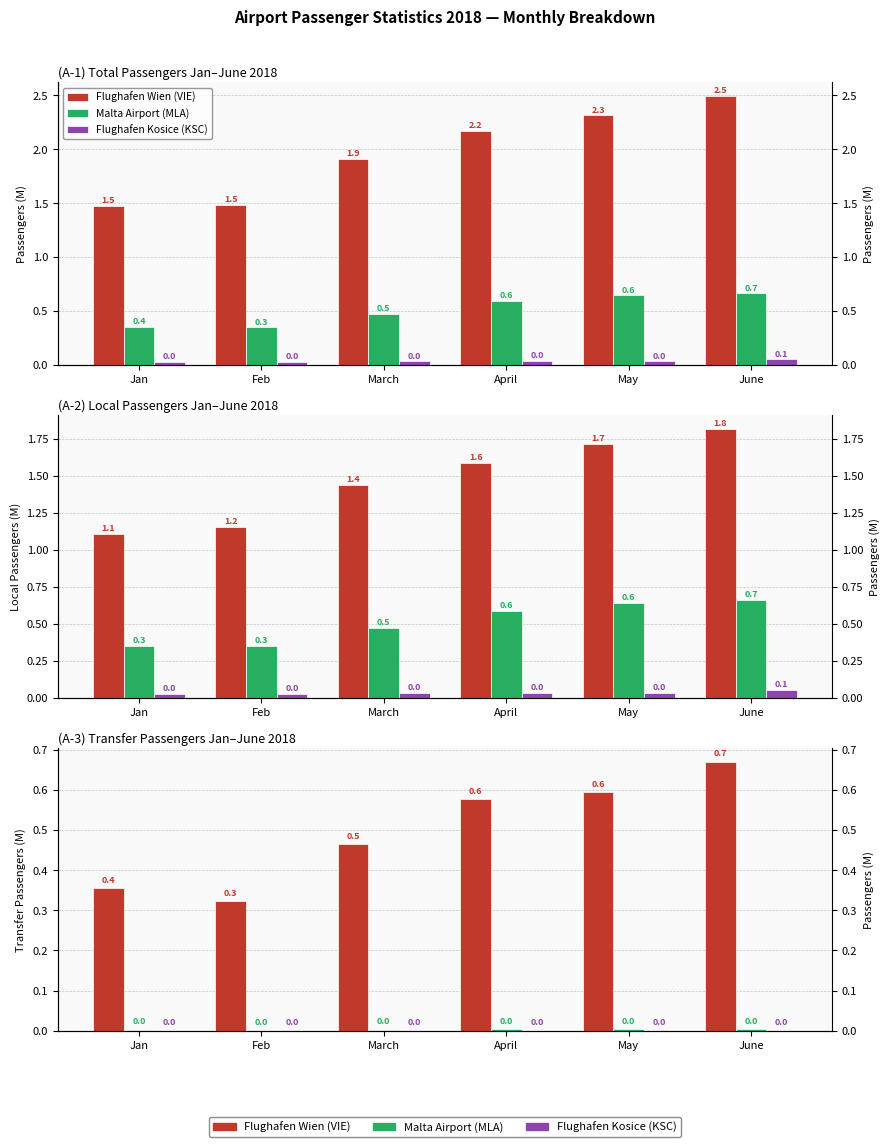

What is the difference between the Flughafen Wien (VIE) values at March and Feb?

0.1